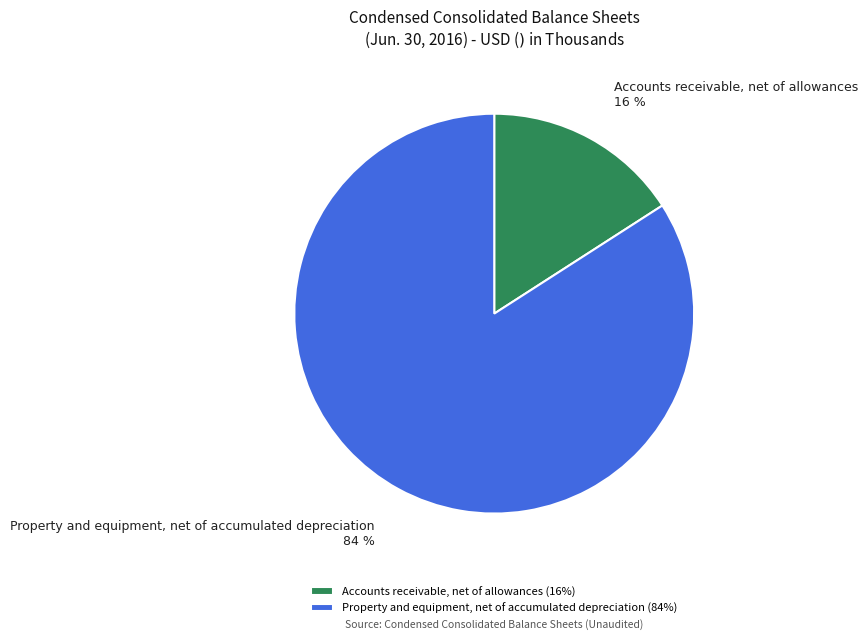

How many slices are in this pie chart?

2